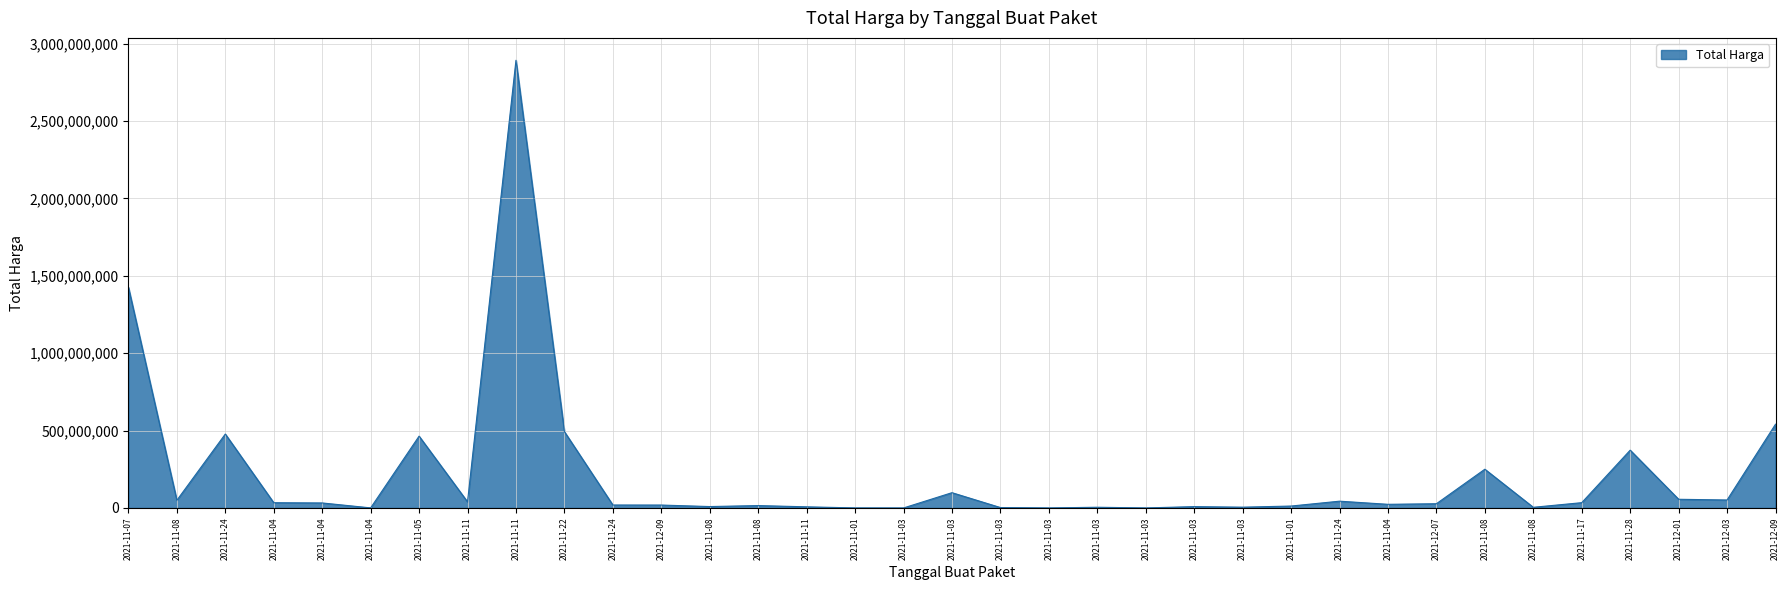

Which label corresponds to the largest value in the chart?

2021-11-11